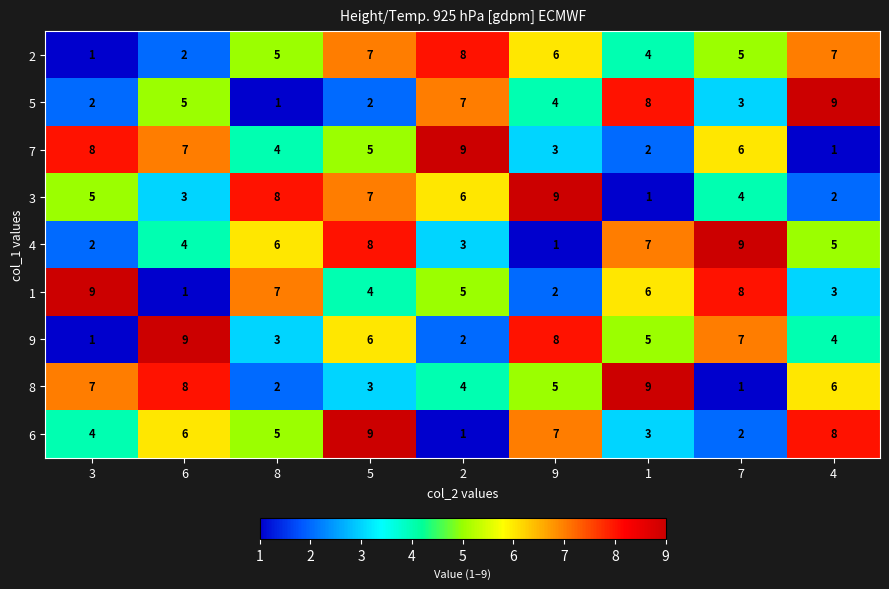

Read the 3 value at 3.

5